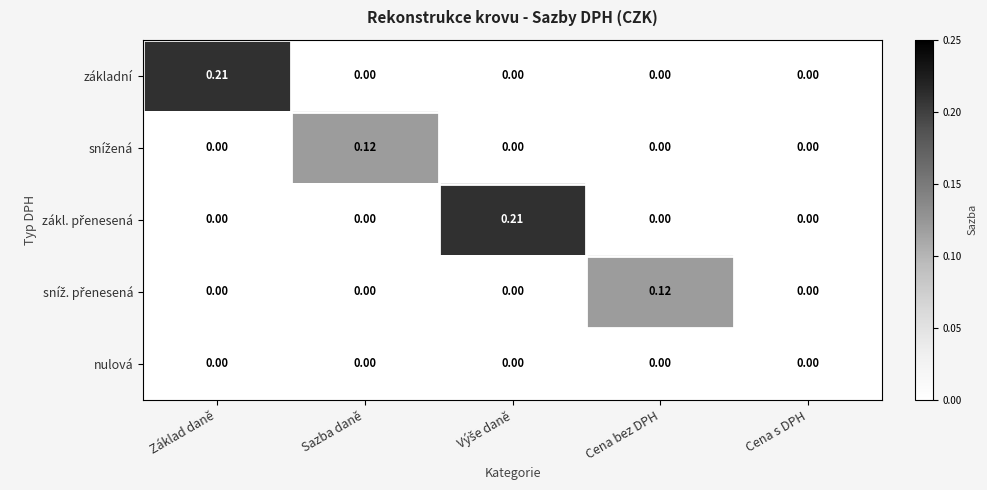

Which series has the largest total across all categories?

základní